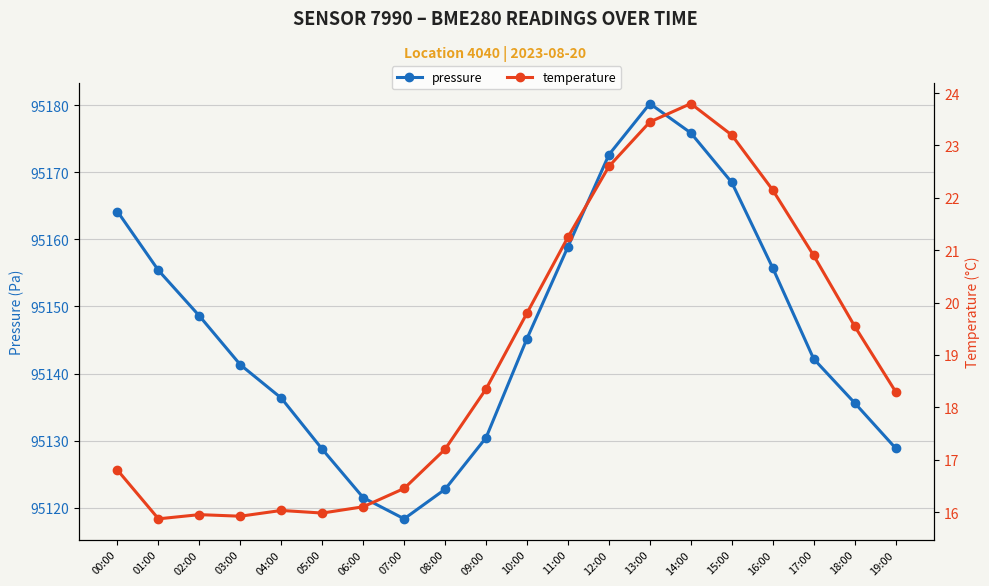

List the labels in order of pressure value, smallest first.

07:00, 06:00, 08:00, 05:00, 19:00, 09:00, 18:00, 04:00, 03:00, 17:00, 10:00, 02:00, 01:00, 16:00, 11:00, 00:00, 15:00, 12:00, 14:00, 13:00